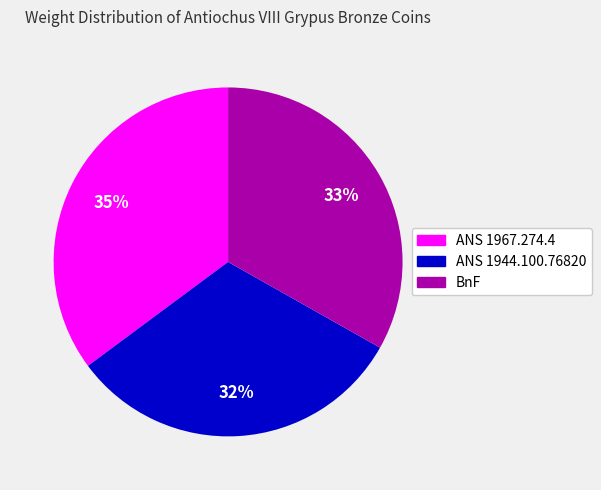

To the nearest percent, what is the average slice percentage?

33%